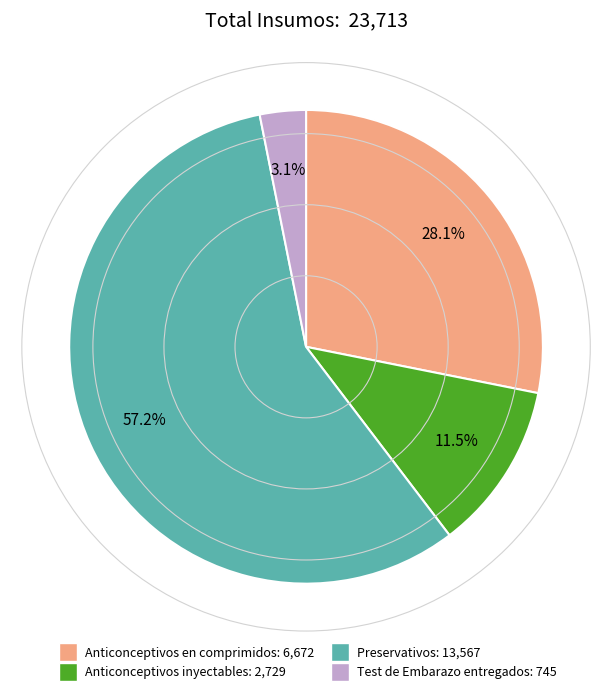

To the nearest percent, what is the difference between the largest and smallest slice percentages?

54%